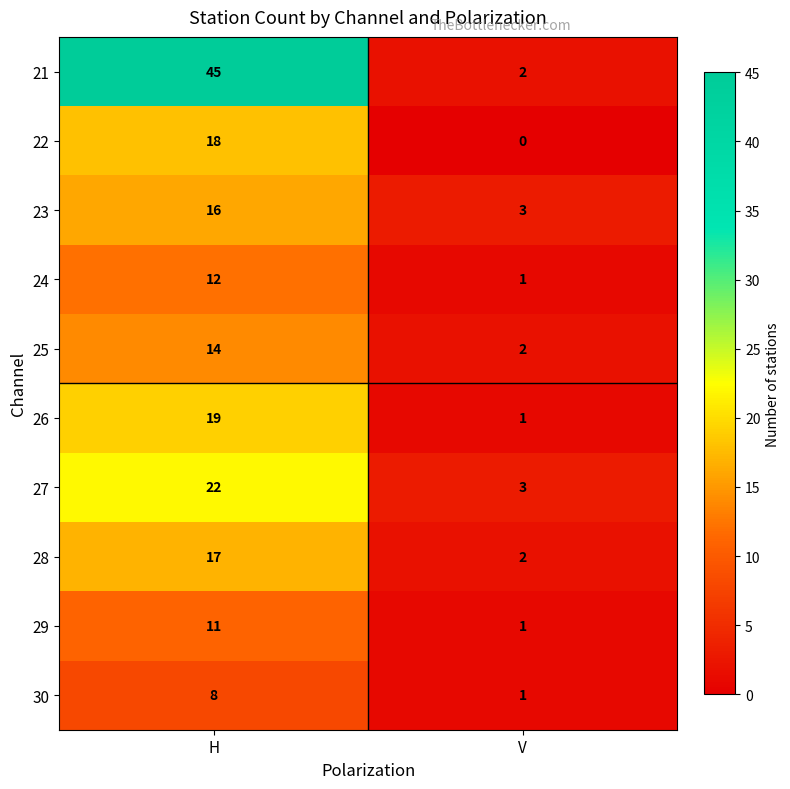

What is the difference between the 30 values at H and V?

7